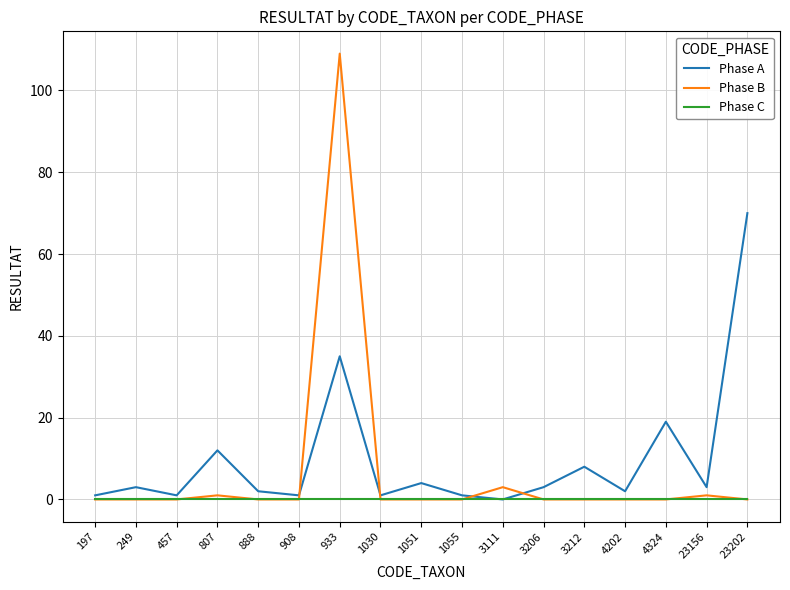

Which category has the highest value in the Phase A series?

23202